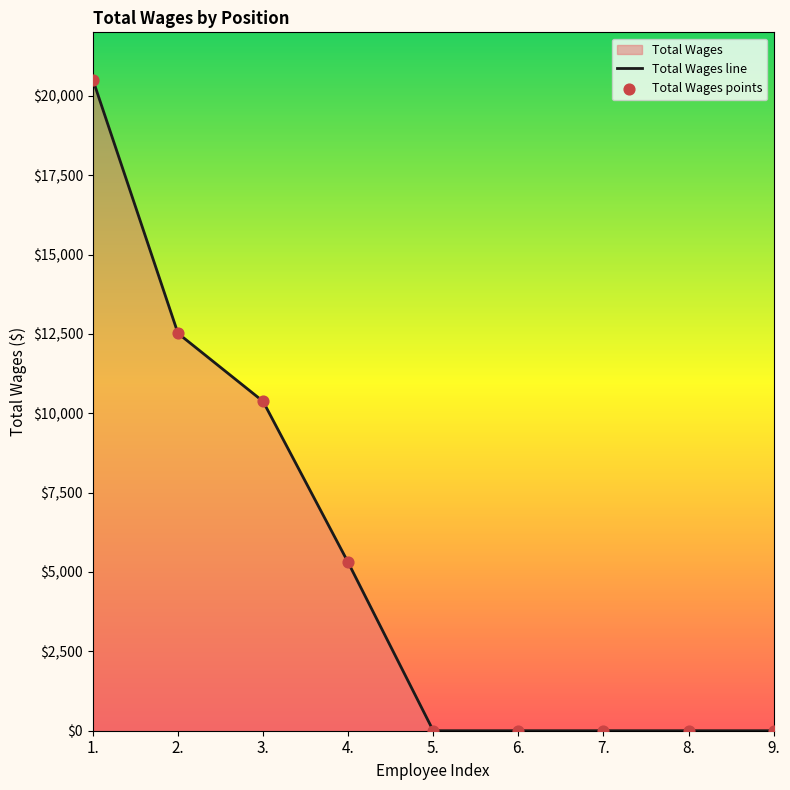

Which series reaches the minimum Y coordinate?

Total Wages line